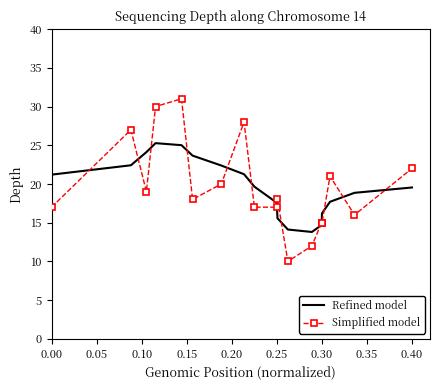

What is the maximum value shown in the chart?

31.0